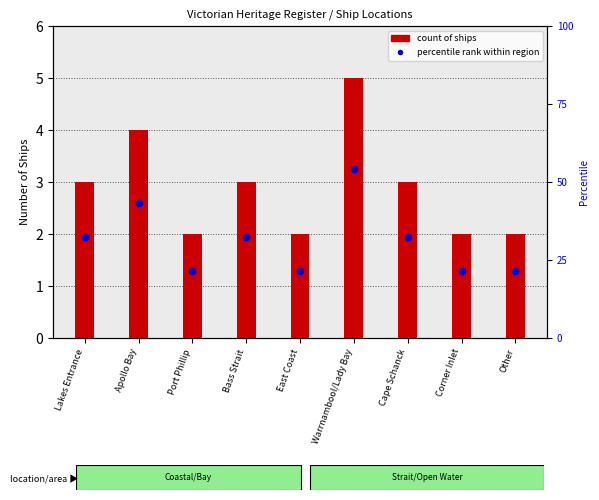

Approximately how many times larger is the value at Port Phillip compared to Other?

1.0